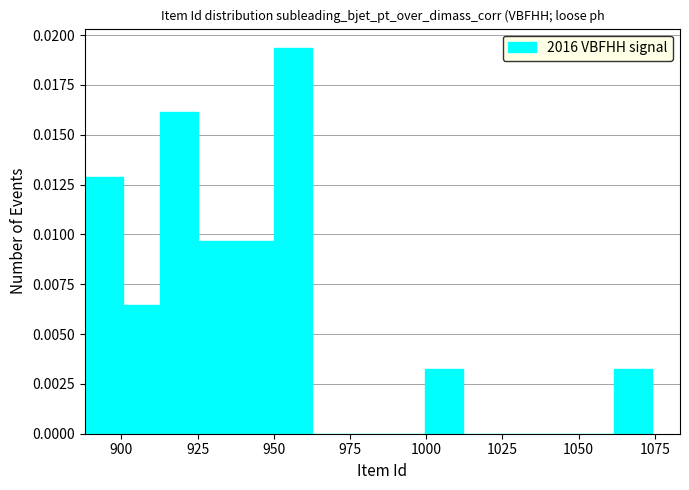

Around what value on the x-axis is the tallest bar? Give the approximate position of its centre, as read against the axis.

955